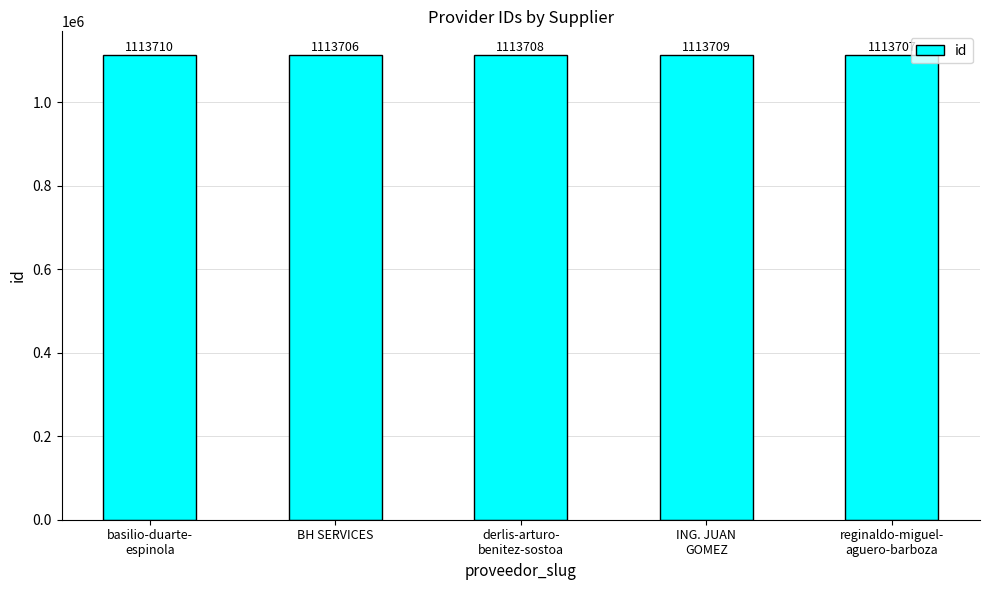

How many bars are there in total?

5